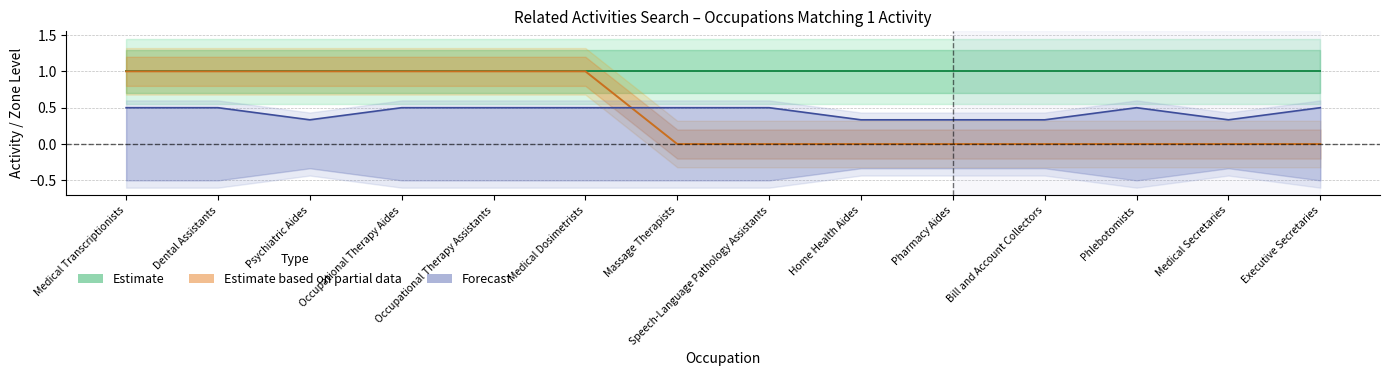

How many values are between 0 and 1?

14